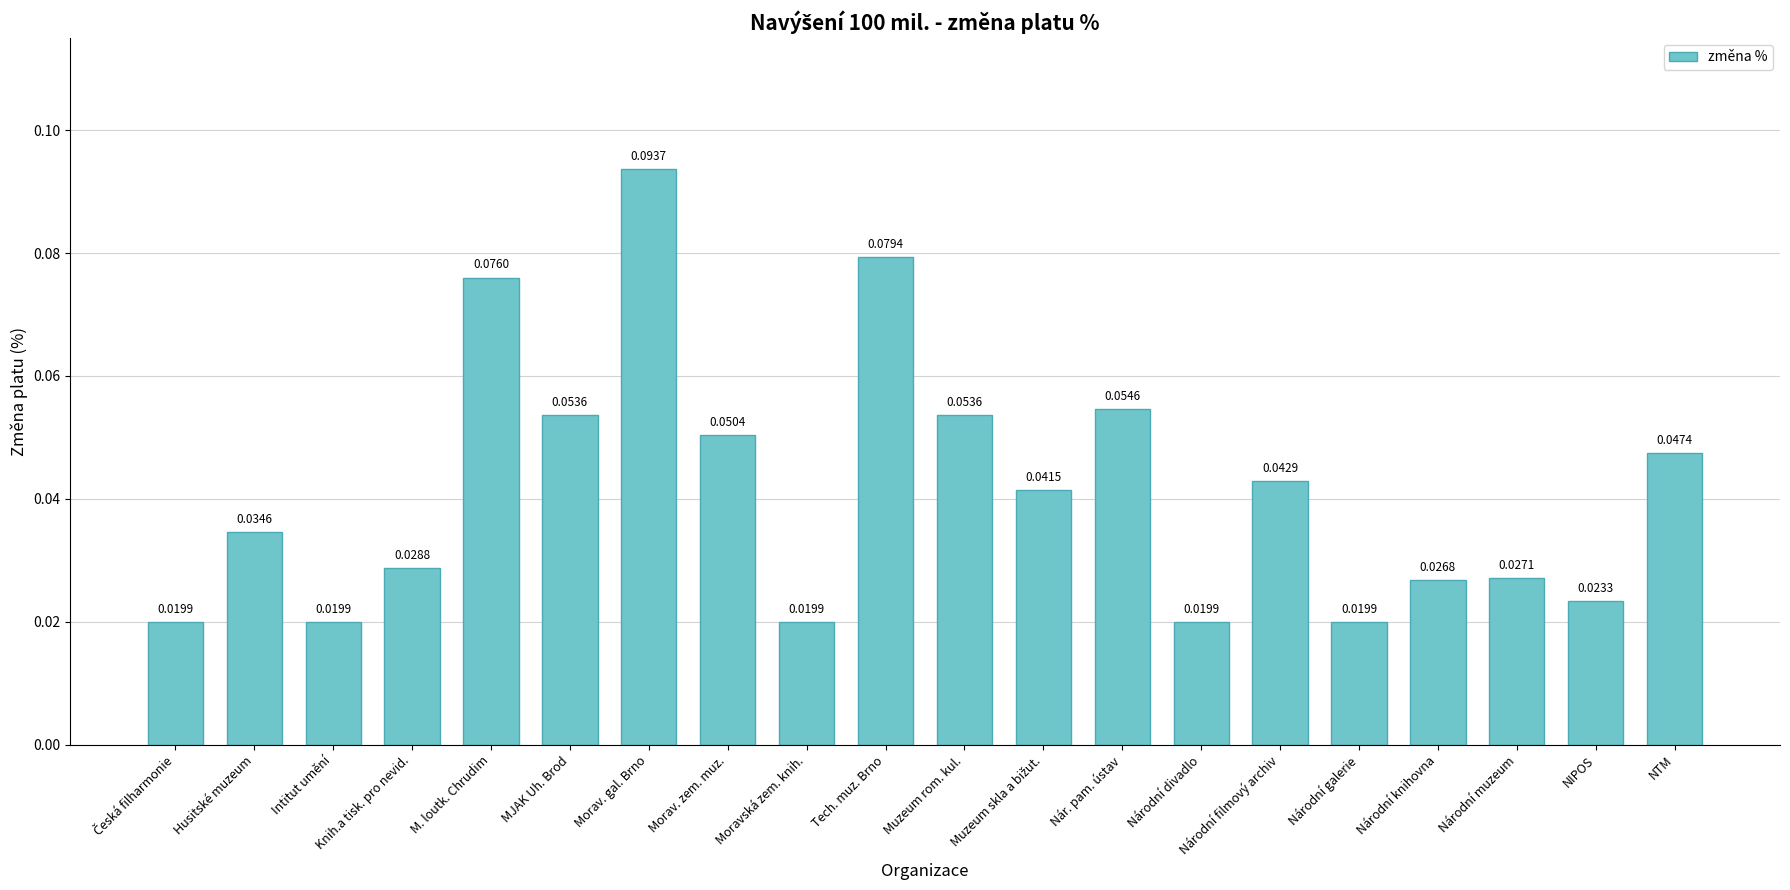

Does the chart contain stacked bars?

No